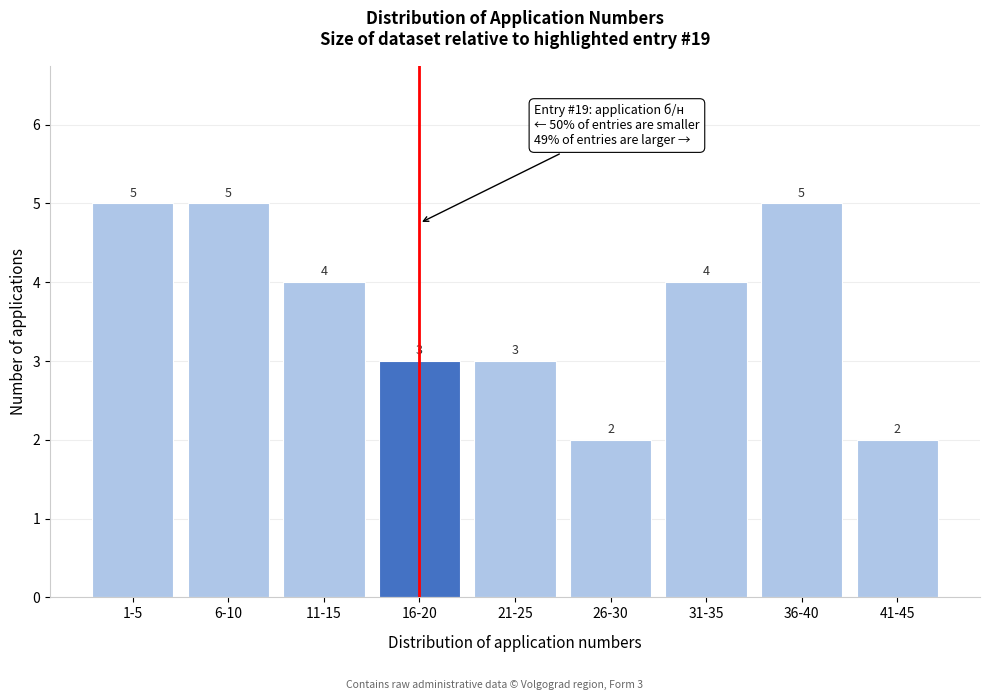

Reading left to right, transcribe all the data shown in this chart.

1-5=5	6-10=5	11-15=4	16-20=3	21-25=3	26-30=2	31-35=4	36-40=5	41-45=2